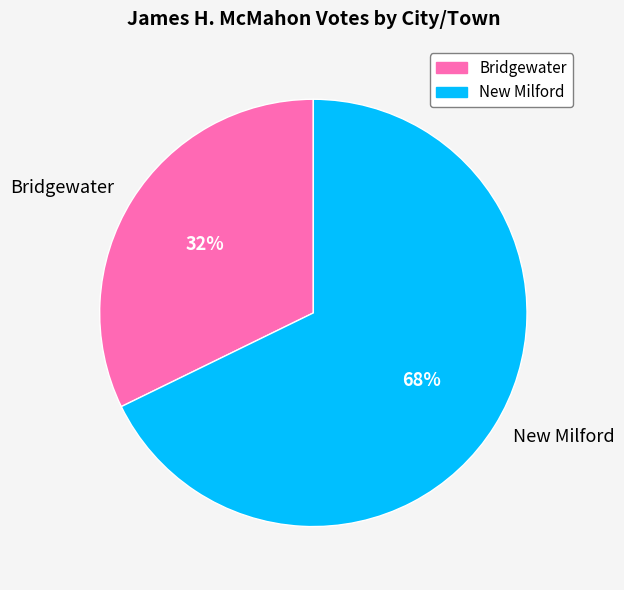

Combined, do Bridgewater and New Milford account for over 50%?

Yes